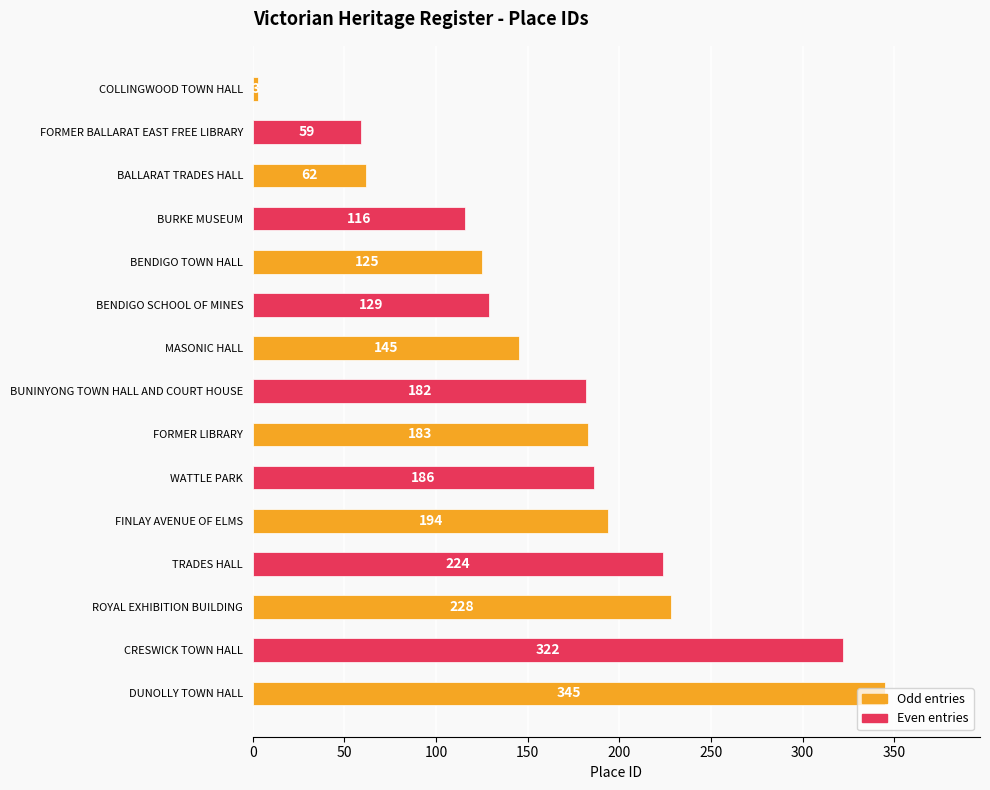

At which label is the value closest to 174?

BUNINYONG TOWN HALL AND COURT HOUSE